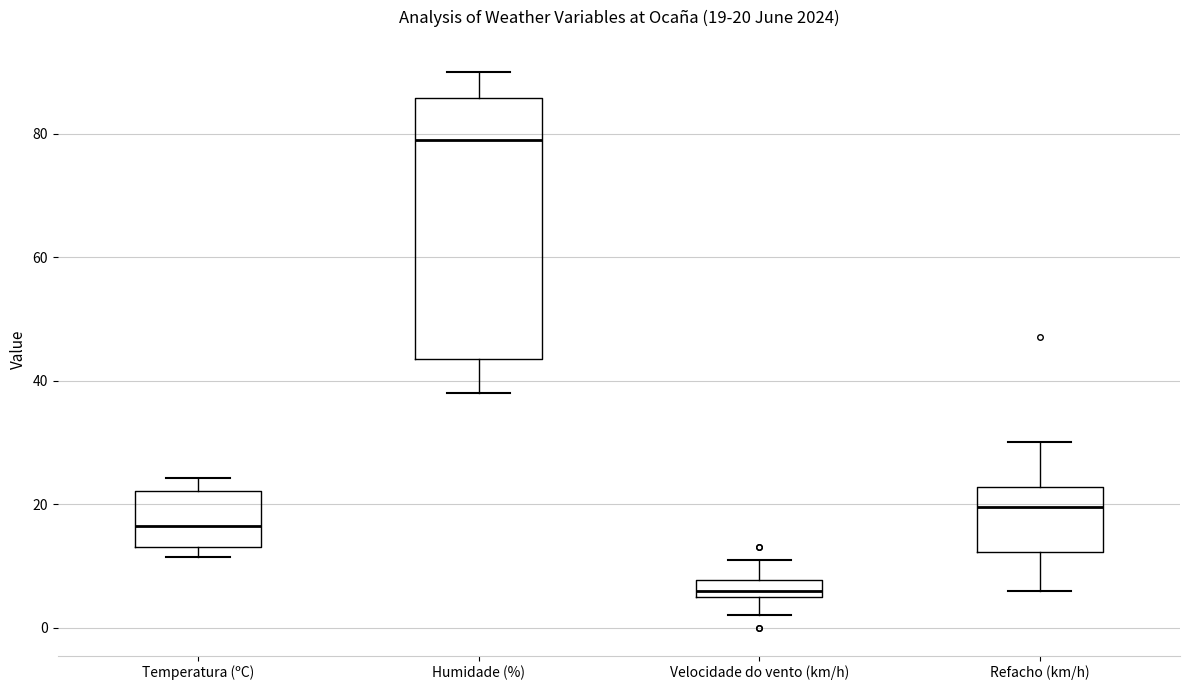

Which box has the highest median line?

Humidade (%)